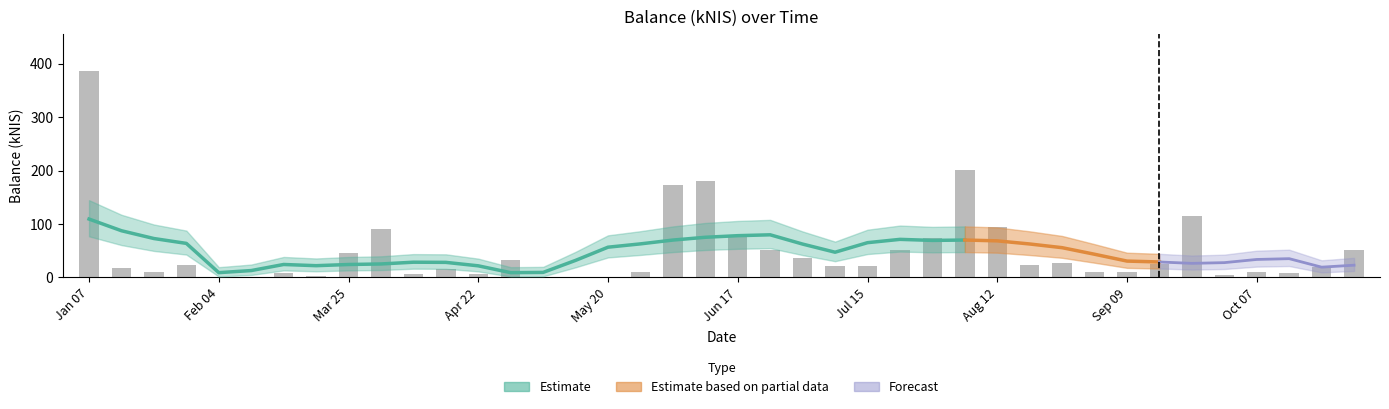

What is the label of the 27th bar from the left?

2021-07-29